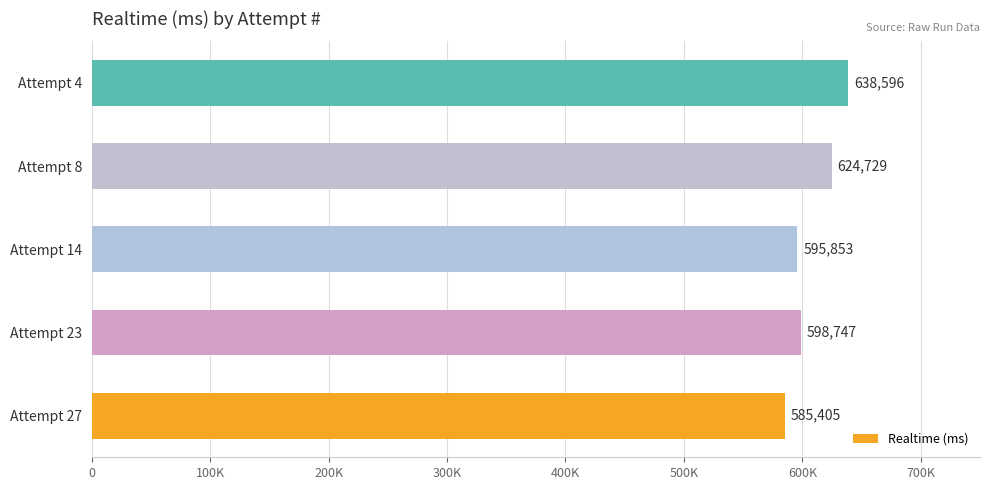

Does the chart contain any negative values?

No